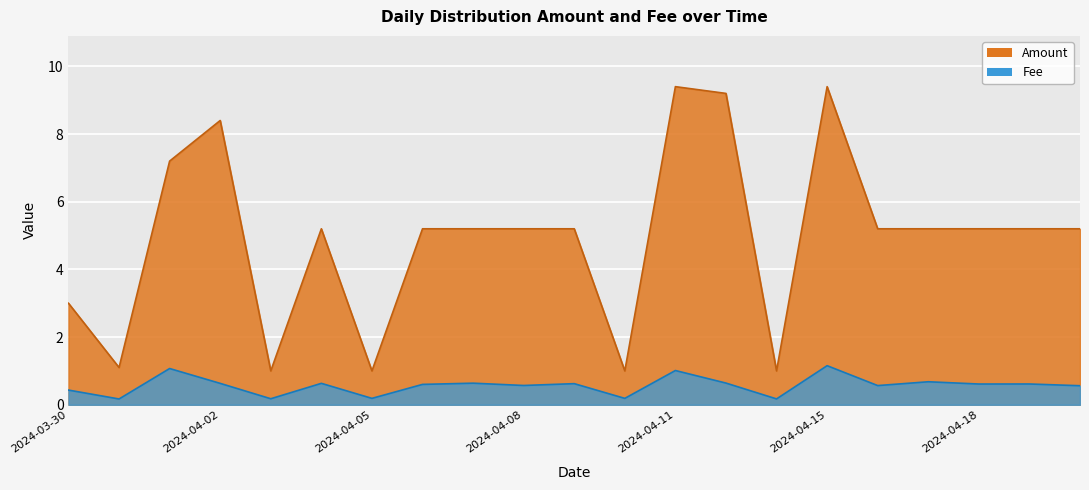

What are all the series names shown in the legend?

Amount, Fee